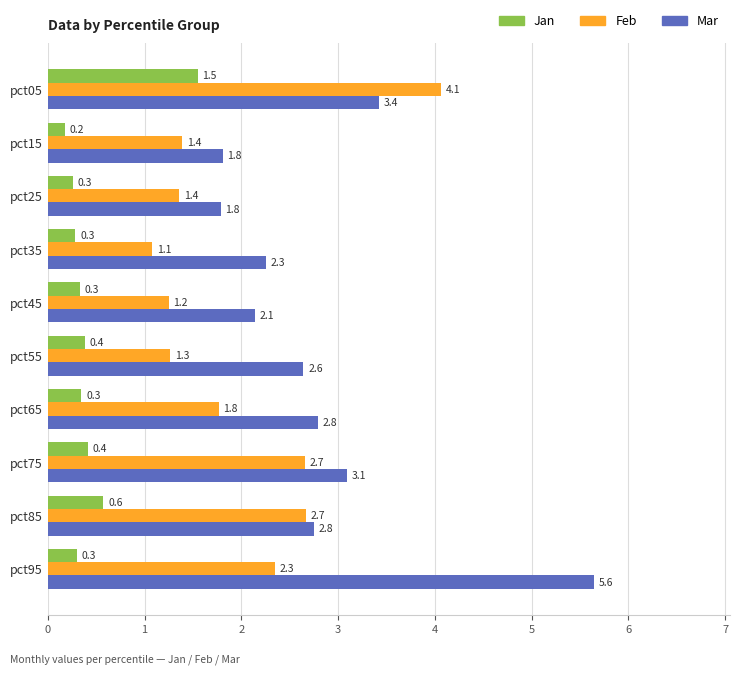

Where is Feb nearest to the value 2?

pct65